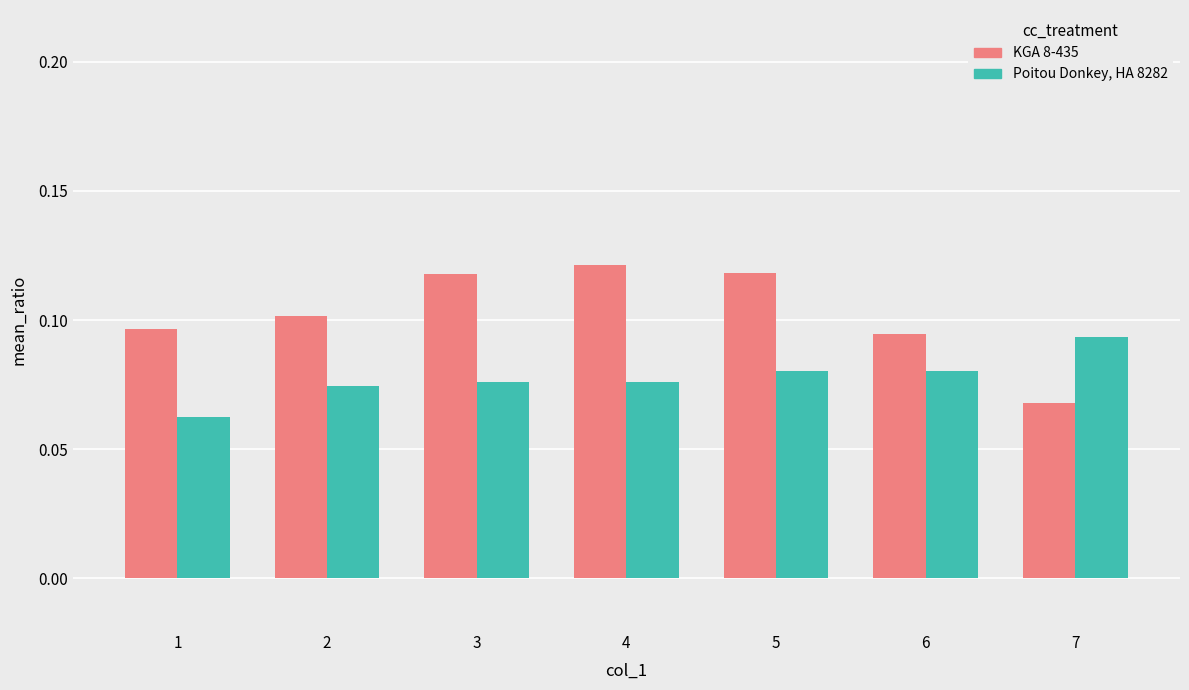

Rank the series at 6 from highest to lowest value.

KGA 8-435, Poitou Donkey, HA 8282